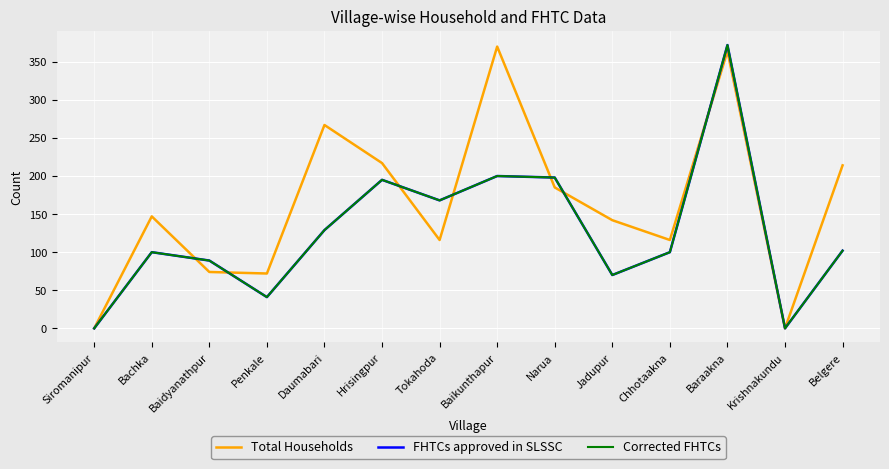

How many values in the Corrected FHTCs series are below 102?

7